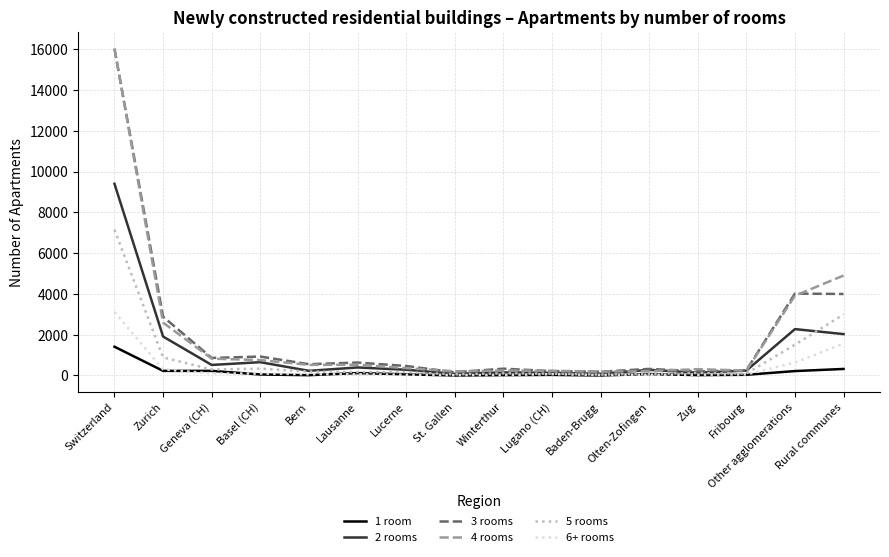

True or false: 3 rooms has a value of 358 at Basel (CH).

False